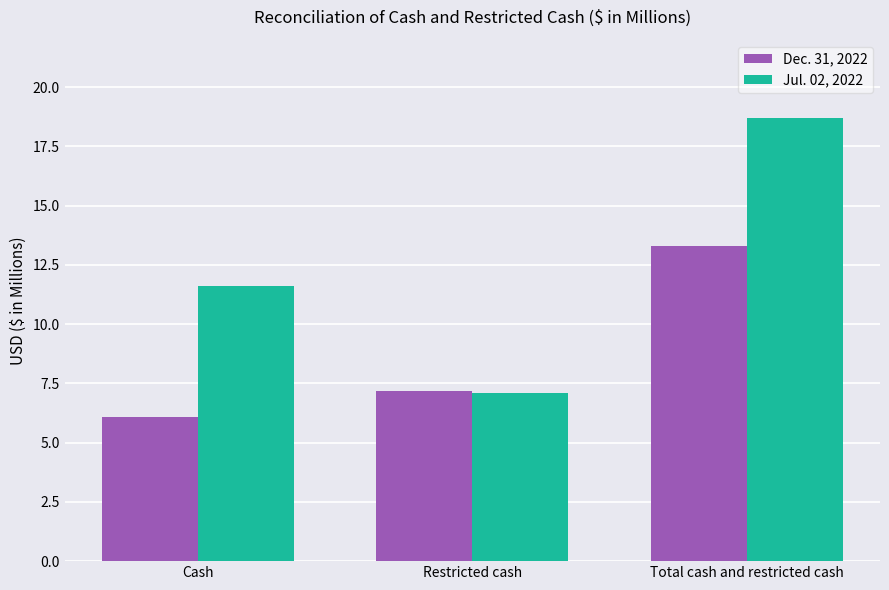

True or false: Dec. 31, 2022 has a value of 7.2 at Restricted cash.

True